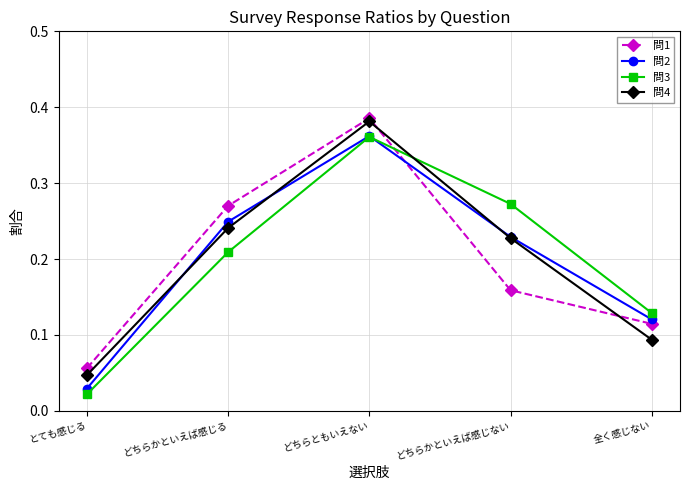

At which category does 問3 reach its first local peak?

どちらともいえない